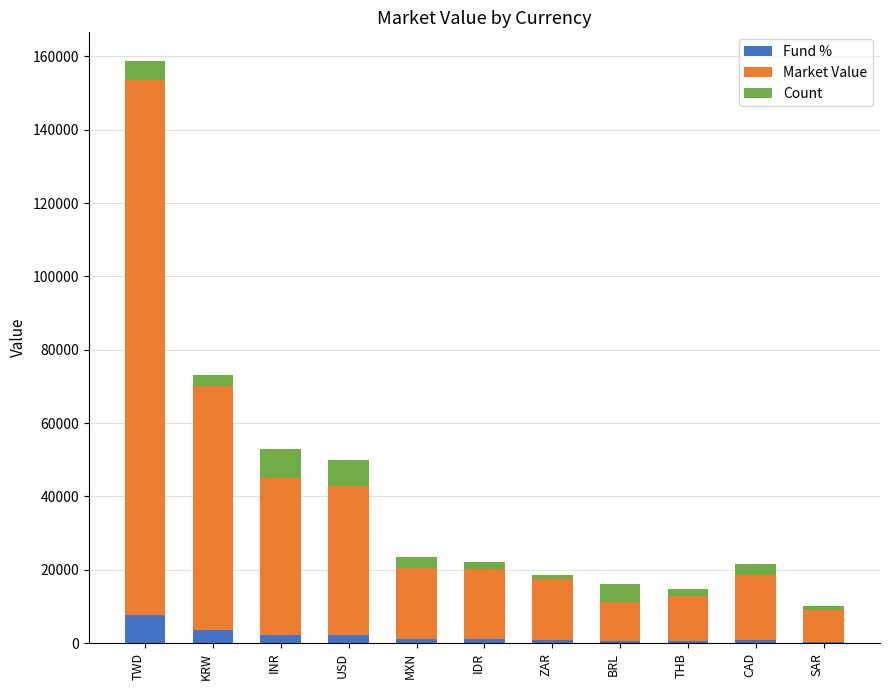

How many data points does each series have?

11